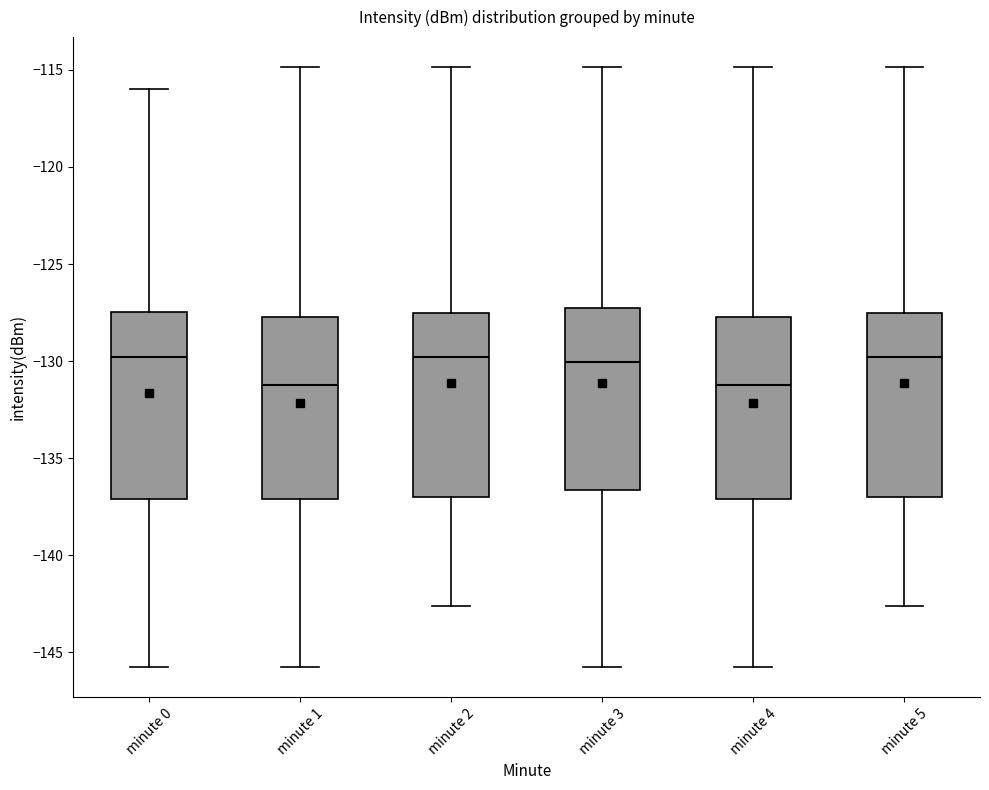

Reading left to right, transcribe this box plot: for each box, give where its median line is, the range the box spans, and where its two whiskers end, as read against the y-axis. The values are not printed on the chart, so give them approximately, as read against the axis.

minute 0: median -130.0, box -137.0 to -127.5, whiskers -146.0 to -116.0
minute 1: median -131.5, box -137.0 to -127.5, whiskers -146.0 to -115.0
minute 2: median -130.0, box -137.0 to -127.5, whiskers -142.5 to -115.0
minute 3: median -130.0, box -136.5 to -127.5, whiskers -146.0 to -115.0
minute 4: median -131.5, box -137.0 to -127.5, whiskers -146.0 to -115.0
minute 5: median -130.0, box -137.0 to -127.5, whiskers -142.5 to -115.0